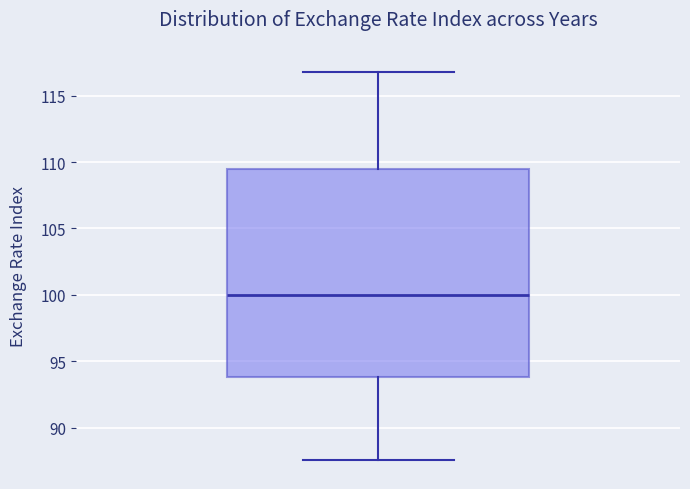

Transcribe this box plot: give where the median line is, the range the box spans, and where the two whiskers end, as read against the y-axis. The values are not printed on the chart, so give them approximately, as read against the axis.

median 100.0, box 94.0 to 109.5, whiskers 87.5 to 117.0